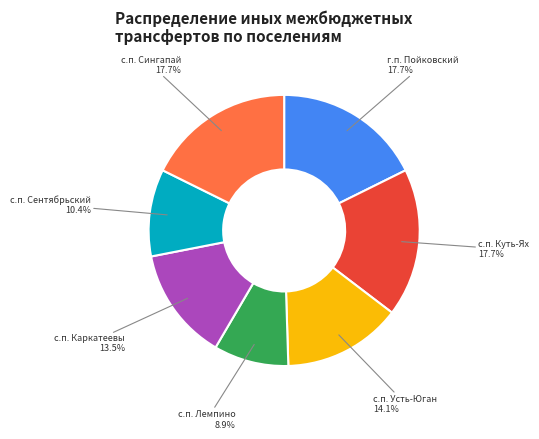

To the nearest percent, what percentage of the pie is с.п. Лемпино?

9%